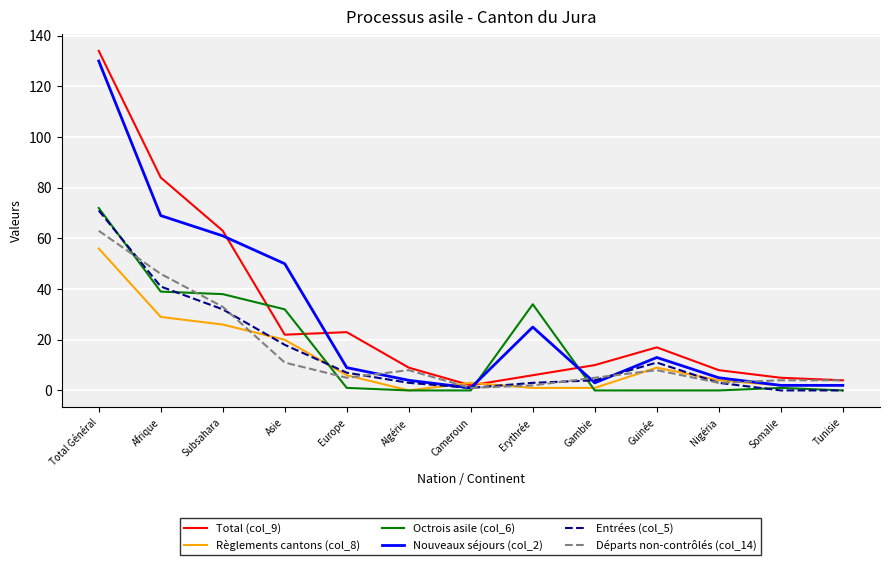

What is the maximum value for Octrois asile (col_6)?

72